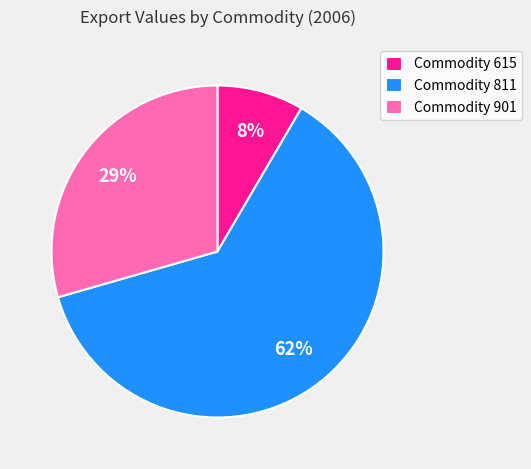

Is there any slice that represents more than half of the pie?

Yes